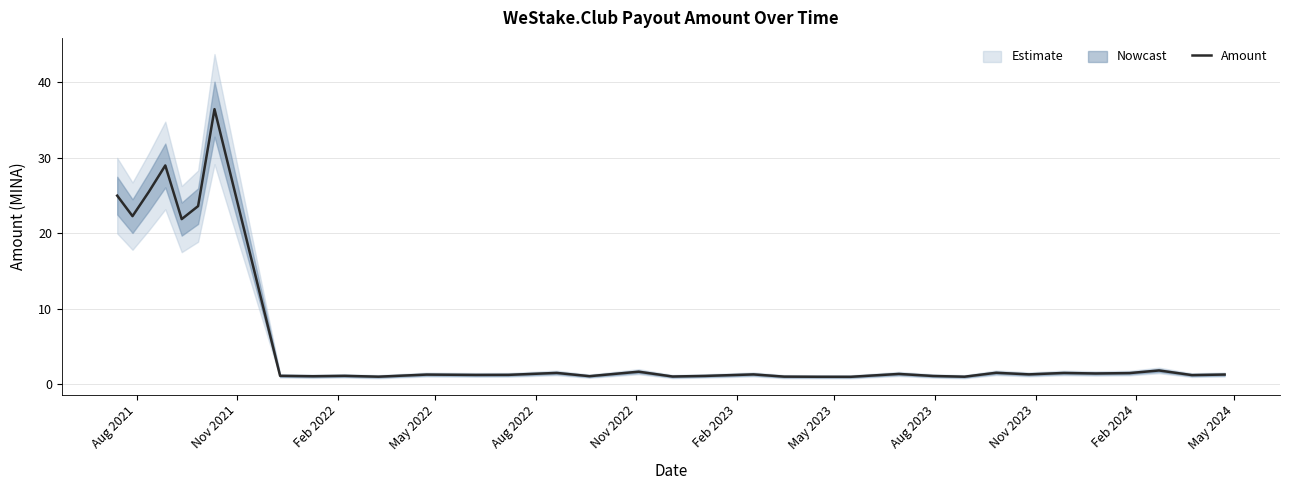

What is the maximum value for Amount?

36.5